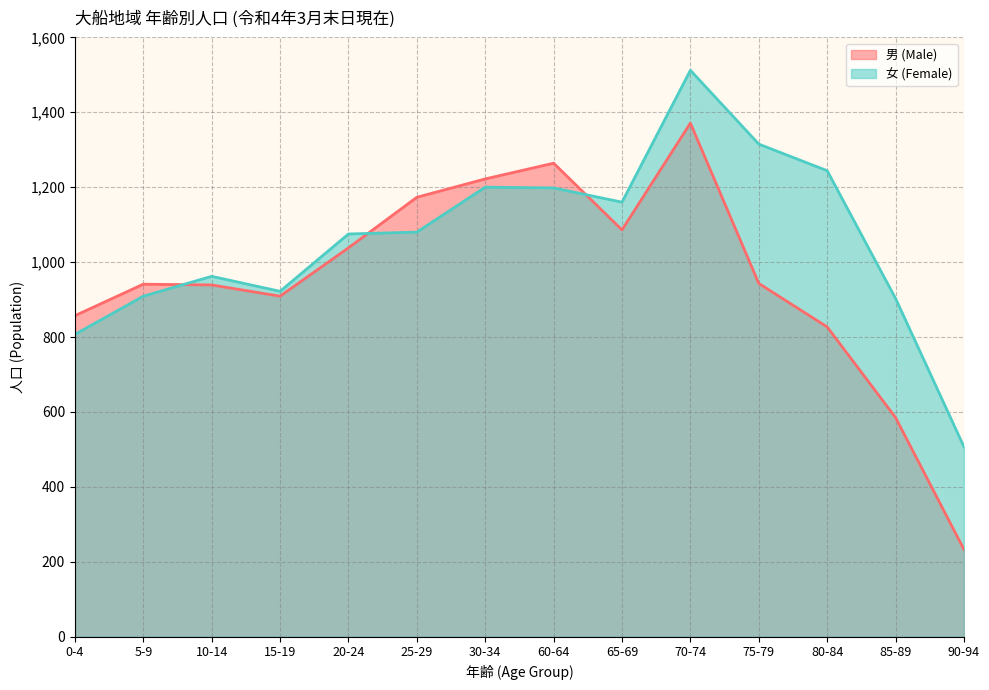

How many lines are shown in the chart?

2